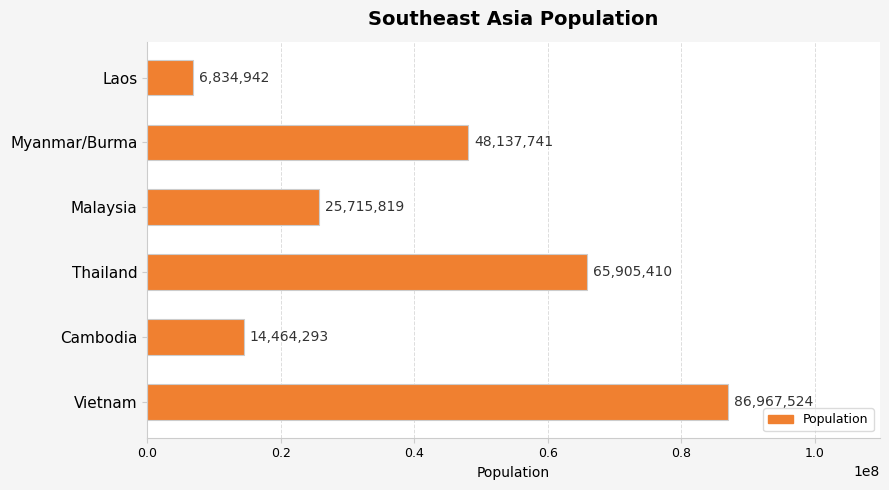

Rank the categories by value from highest to lowest.

Vietnam, Thailand, Myanmar/Burma, Malaysia, Cambodia, Laos